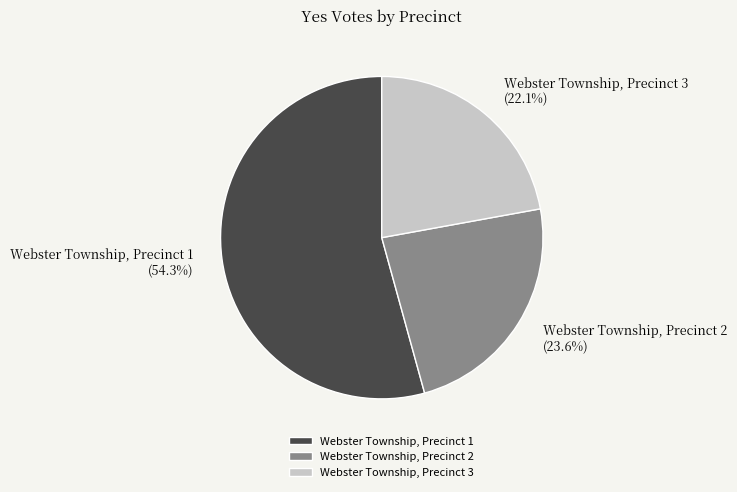

What is the total percentage of Webster Township, Precinct 2 and Webster Township, Precinct 3?

45.7%